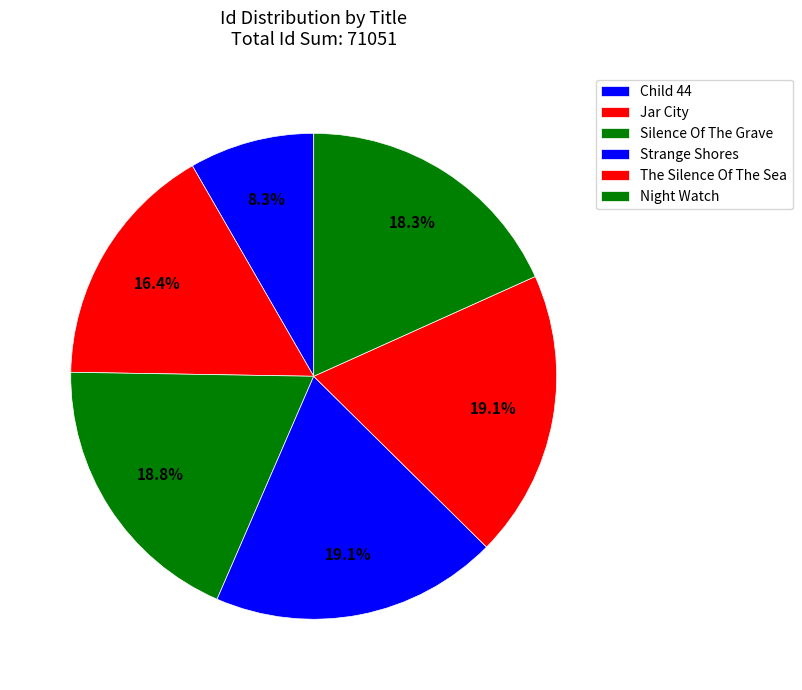

Rank the categories by value from lowest to highest.

Child 44, Jar City, Night Watch, Silence Of The Grave, Strange Shores, The Silence Of The Sea